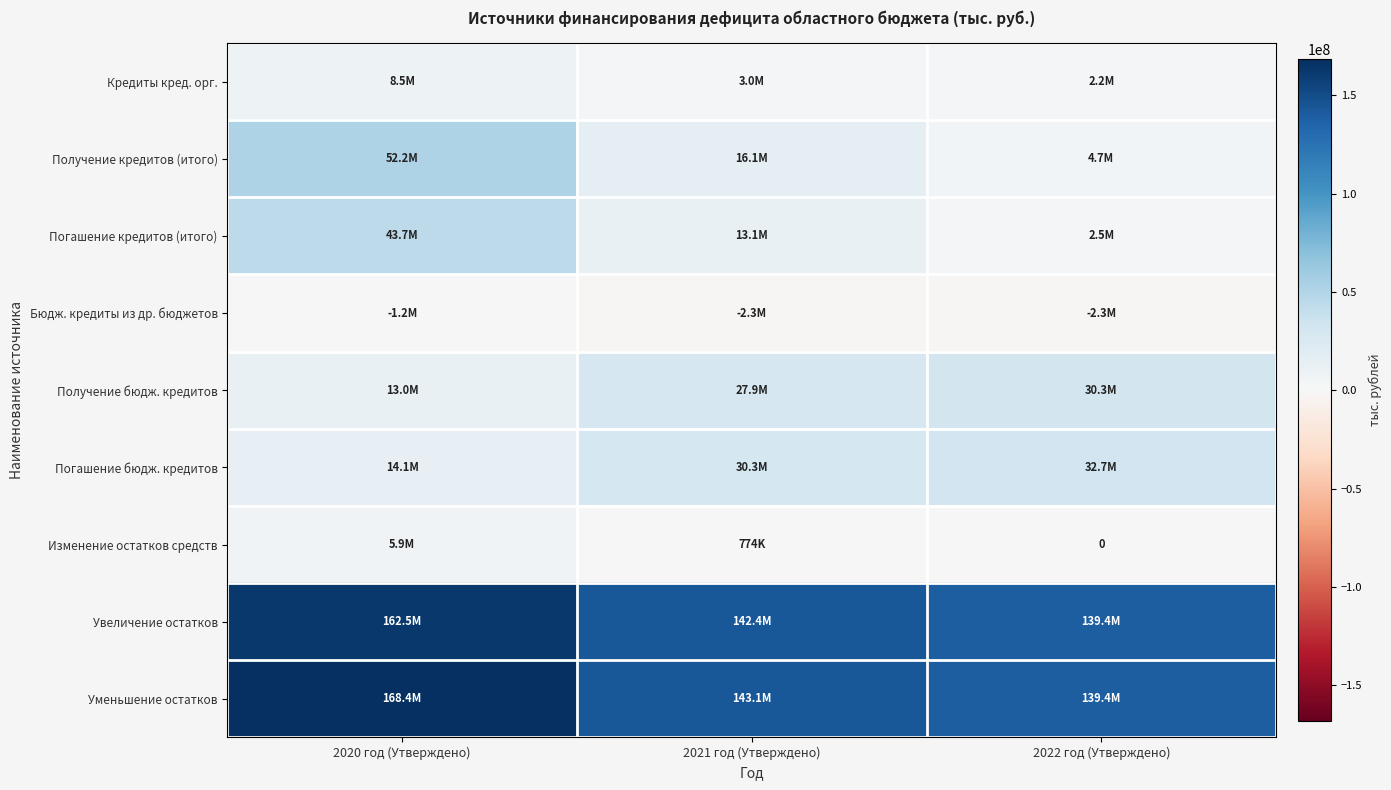

Which category has the lowest value in the Увеличение остатков series?

2022 год (Утверждено)